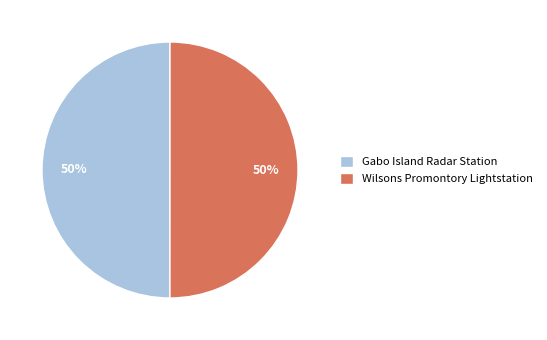

To the nearest percent, what is the combined percentage of Gabo Island Radar Station and Wilsons Promontory Lightstation?

100%